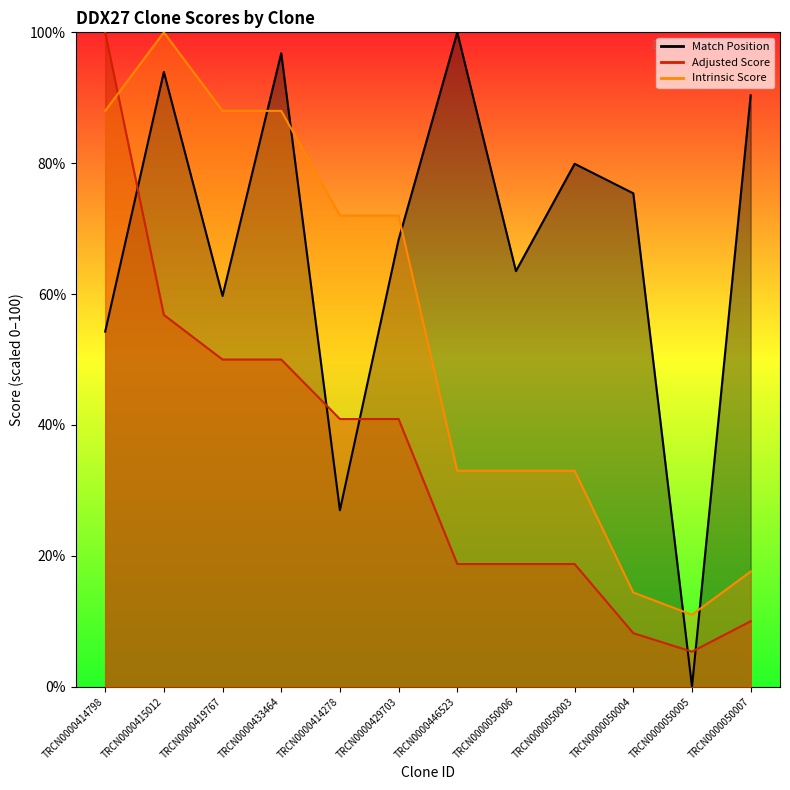

Where is the first local maximum for Intrinsic Score?

TRCN0000415012